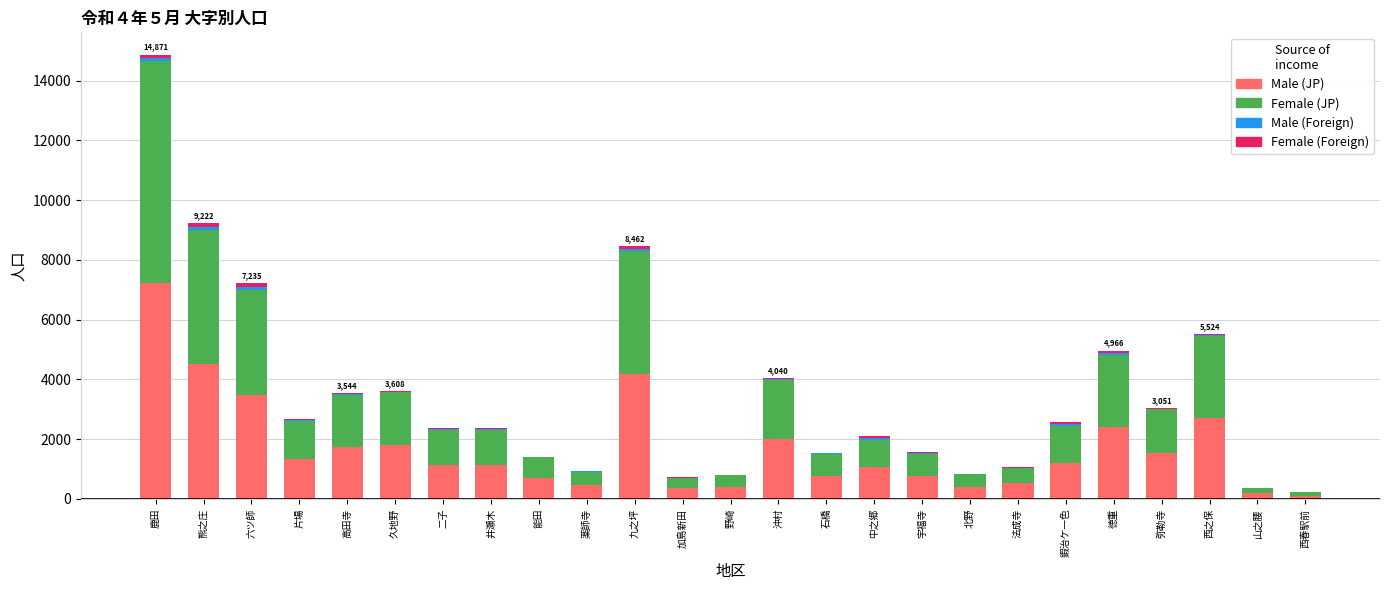

Which category has the highest value in the Male (JP) series?

鹿田